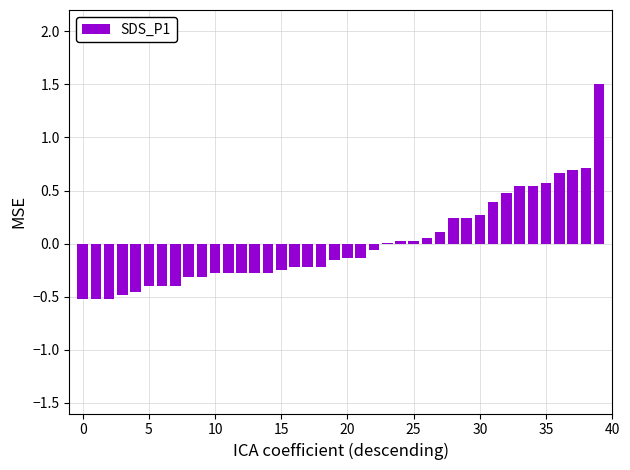

What is the greatest value displayed?

1.5